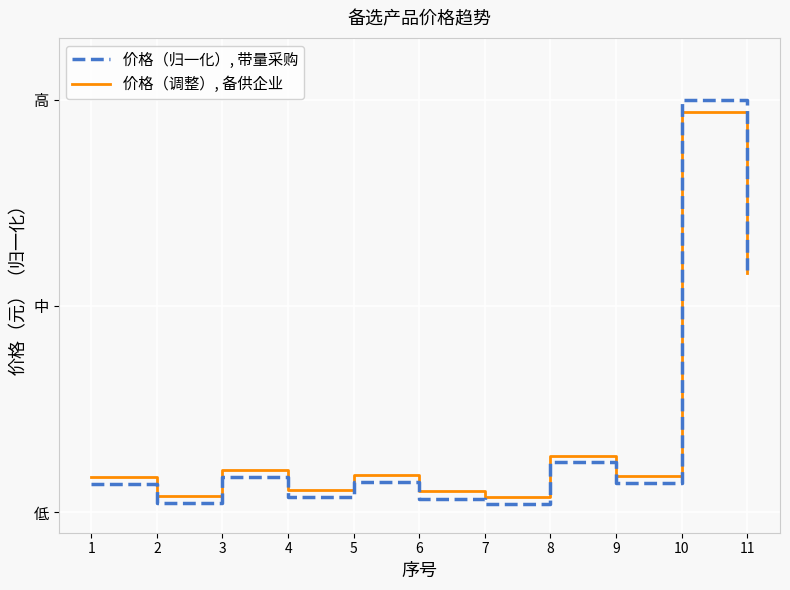

Reading right to left, transcribe all the data shown in this chart.

价格（归一化）, 带量采购: 11=0.6	10=1.0	9=0.1	8=0.1	7=0.0	6=0.0	5=0.1	4=0.0	3=0.1	2=0.0	1=0.1
价格（调整）, 备供企业: 11=0.6	10=1.0	9=0.1	8=0.1	7=0.0	6=0.1	5=0.1	4=0.1	3=0.1	2=0.0	1=0.1